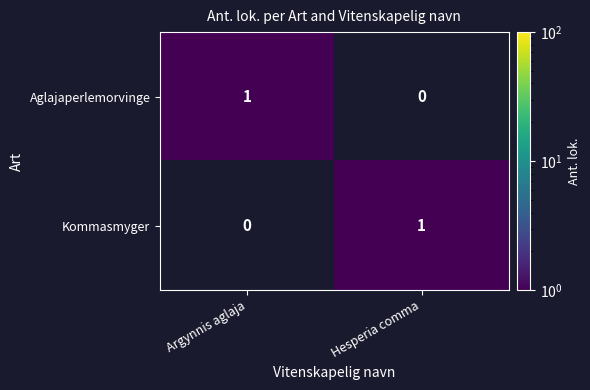

Rank the categories by Aglajaperlemorvinge value from lowest to highest.

Hesperia comma, Argynnis aglaja